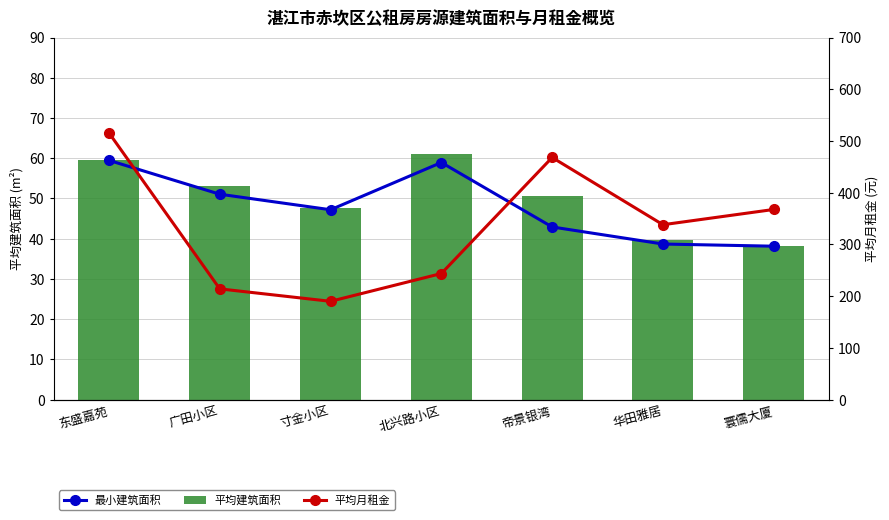

Between 寰儒大厦 and 寸金小区, which is larger?

寸金小区